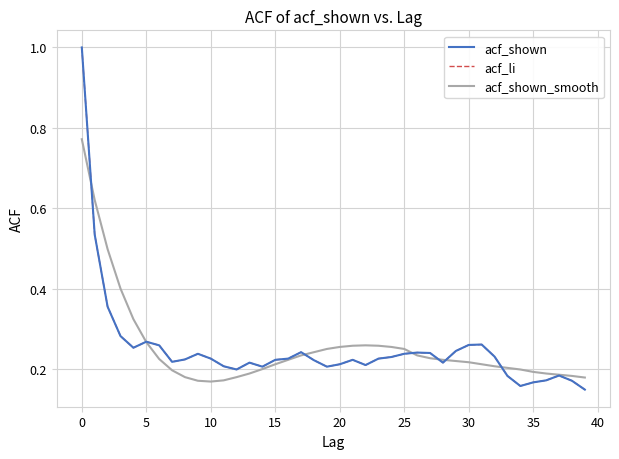

Does the chart display data point markers on the line(s)?

No